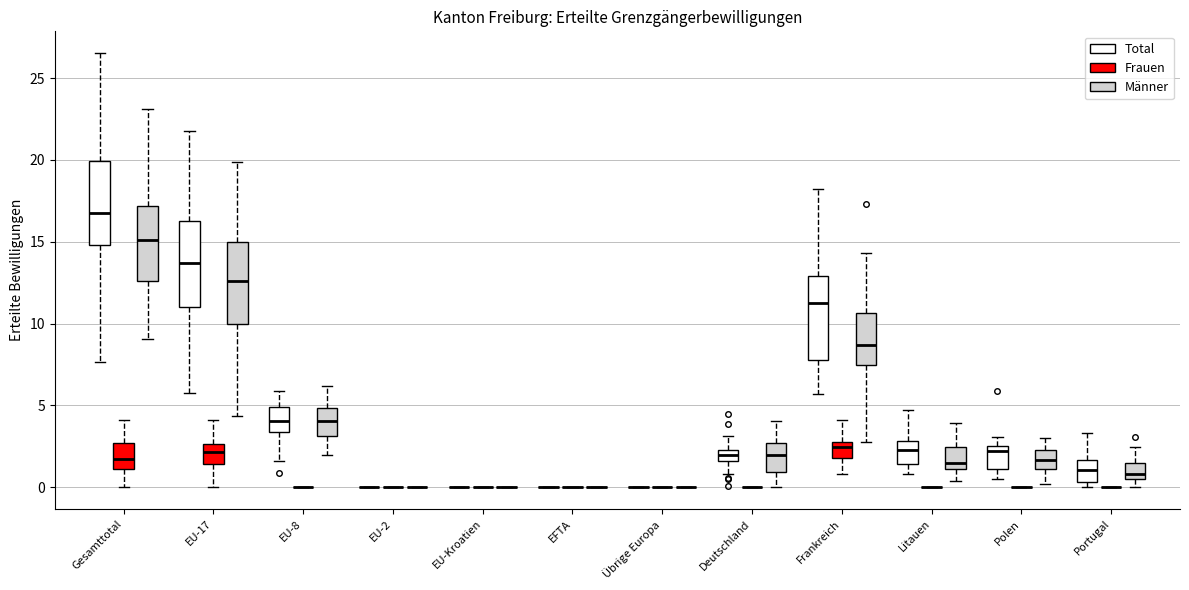

Where is the upper edge of the box for Deutschland (Total) on the y-axis? The values are not printed on the chart, so give them approximately, as read against the axis.

2.5